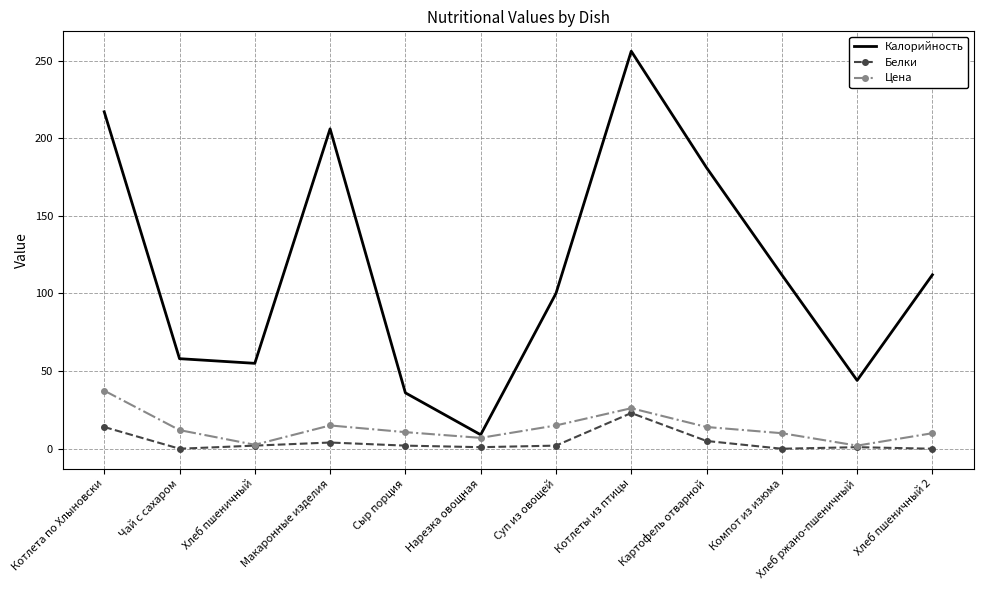

How many categories are shown in the chart?

12